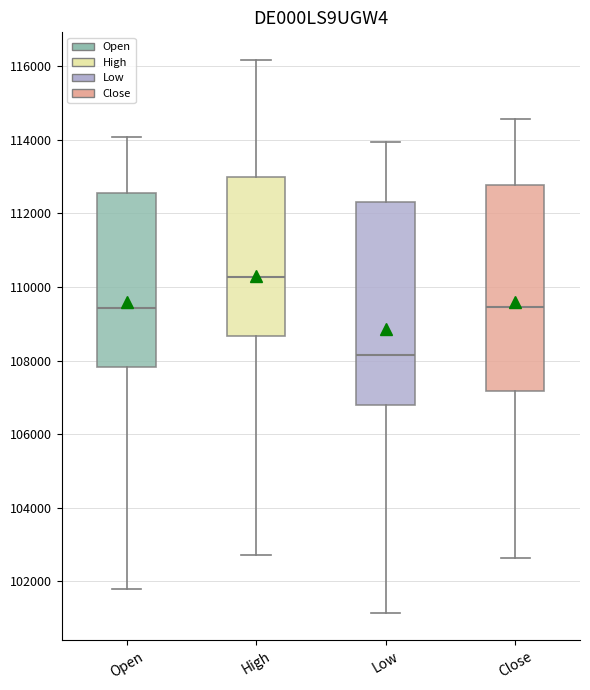

Reading left to right, transcribe this box plot: for each box, give where its median line is, the range the box spans, and where its two whiskers end, as read against the y-axis. The values are not printed on the chart, so give them approximately, as read against the axis.

Open: median 109400, box 107800 to 112600, whiskers 101800 to 114000
High: median 110200, box 108600 to 113000, whiskers 102800 to 116200
Low: median 108200, box 106800 to 112200, whiskers 101200 to 114000
Close: median 109400, box 107200 to 112800, whiskers 102600 to 114600